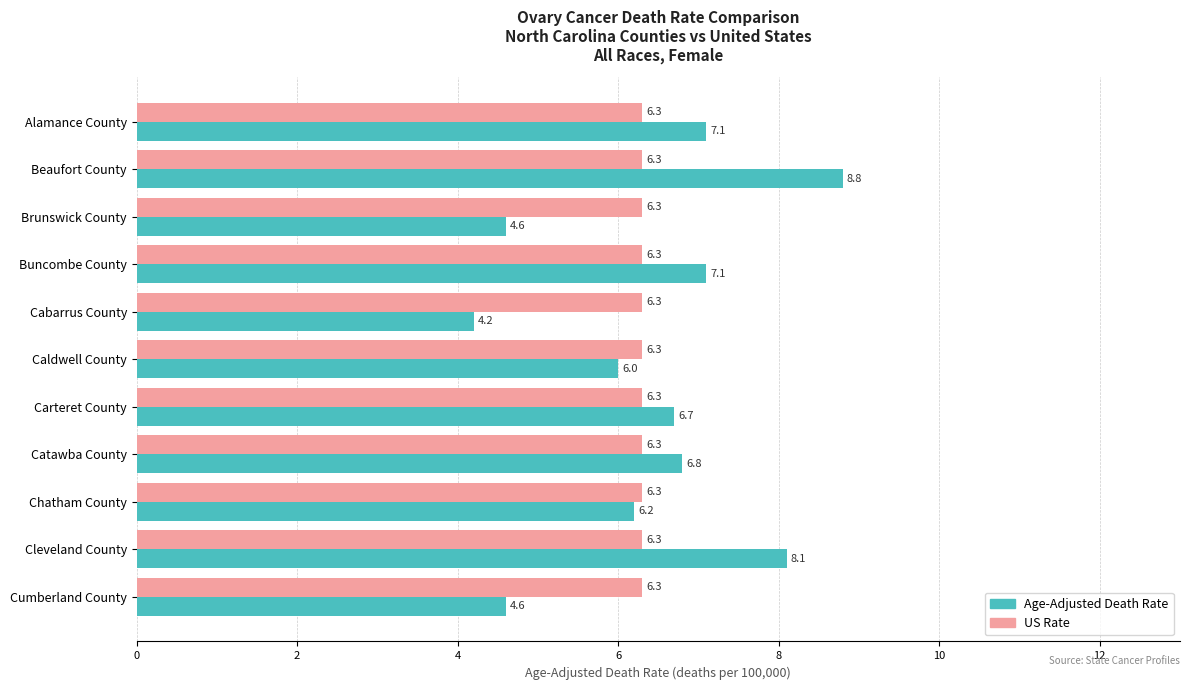

What is the difference between the highest and lowest values at Cleveland County?

1.8